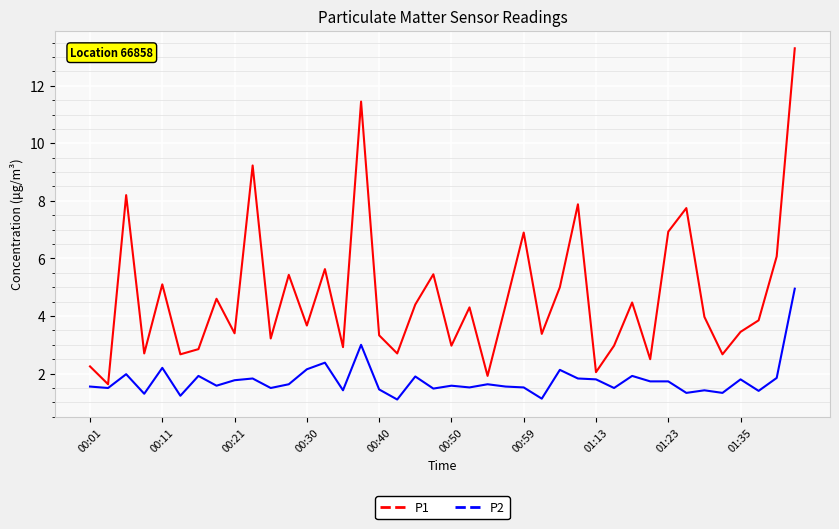

What is the difference between the second highest and minimum values in the P1 series?

9.8